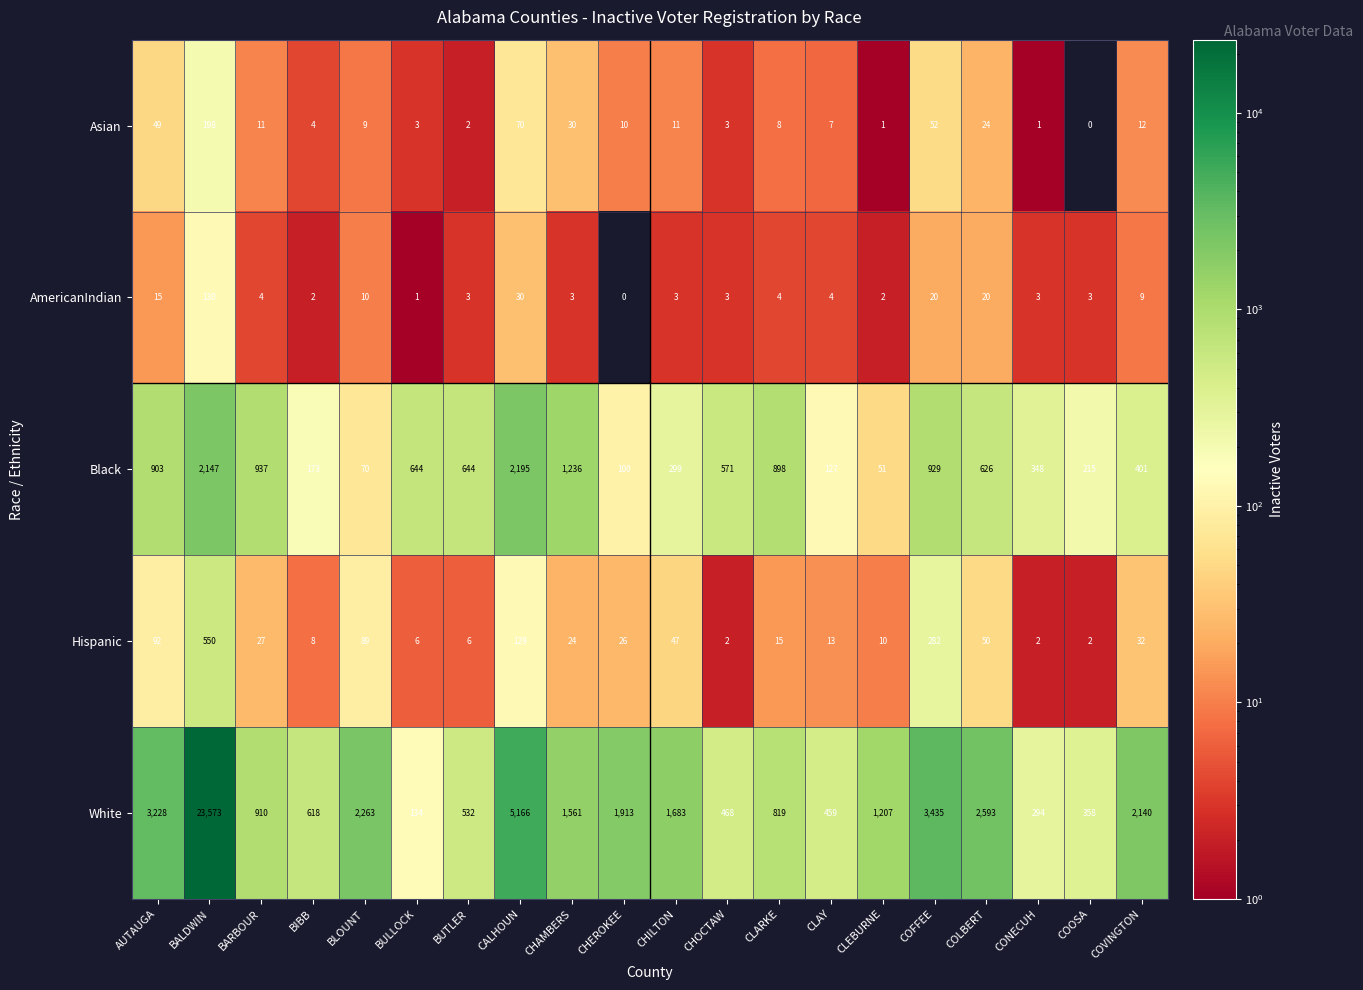

How many series are shown in this chart?

5